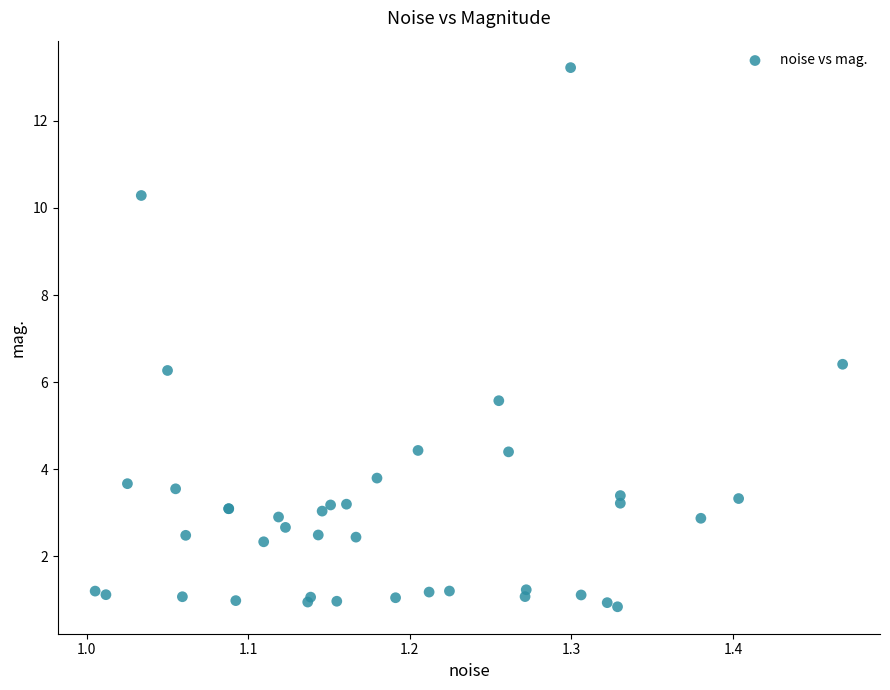

What Y value in the scatter plot is closest to 7?

6.4